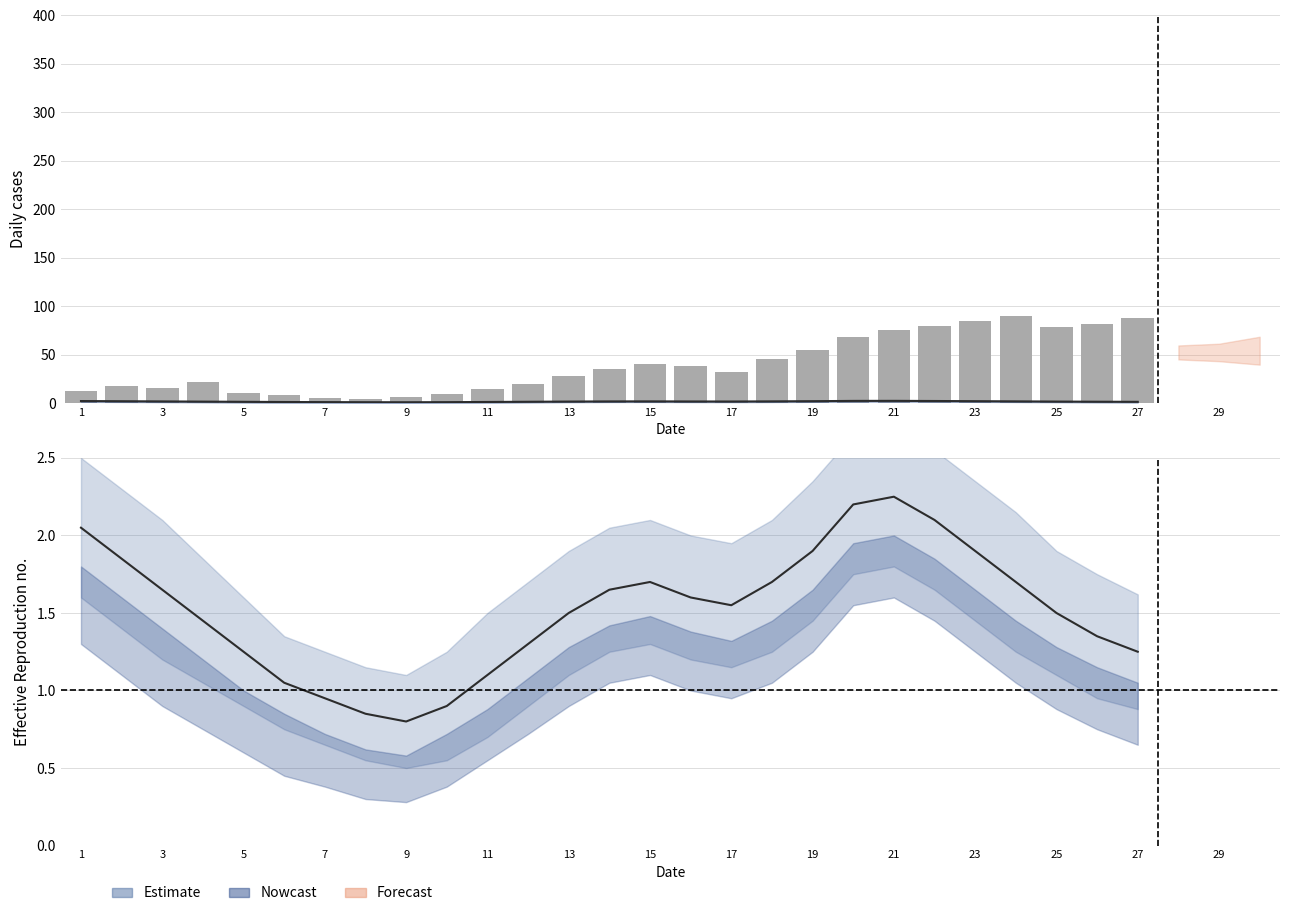

What is the change in value from 5 to 23?

+75